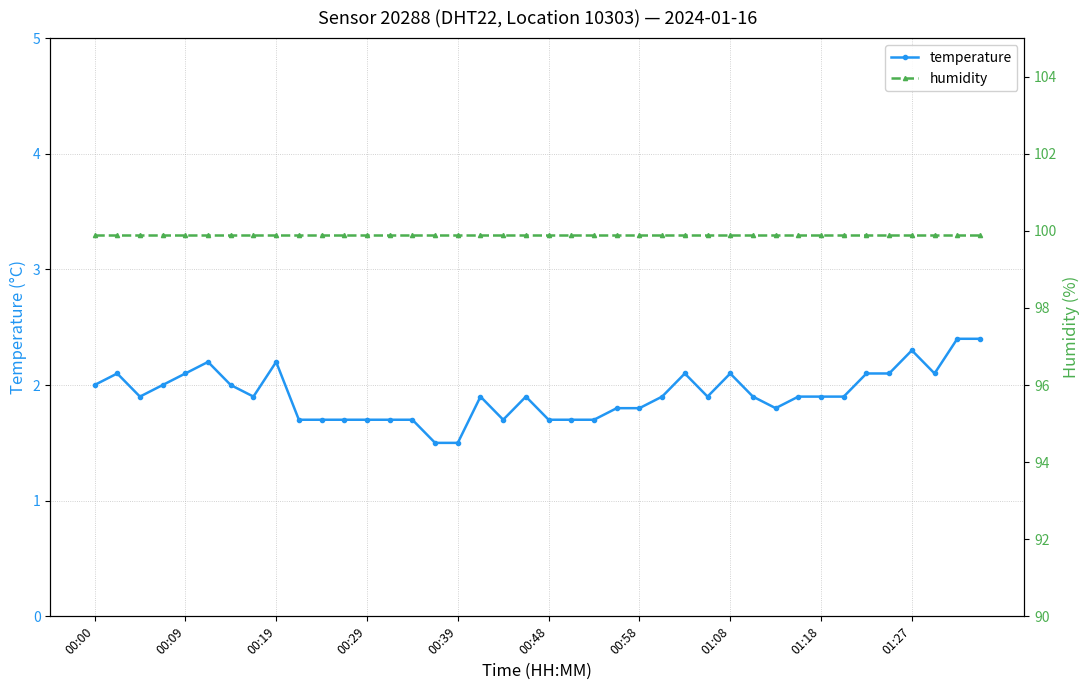

Which series changed the most between 16 and 25?

temperature